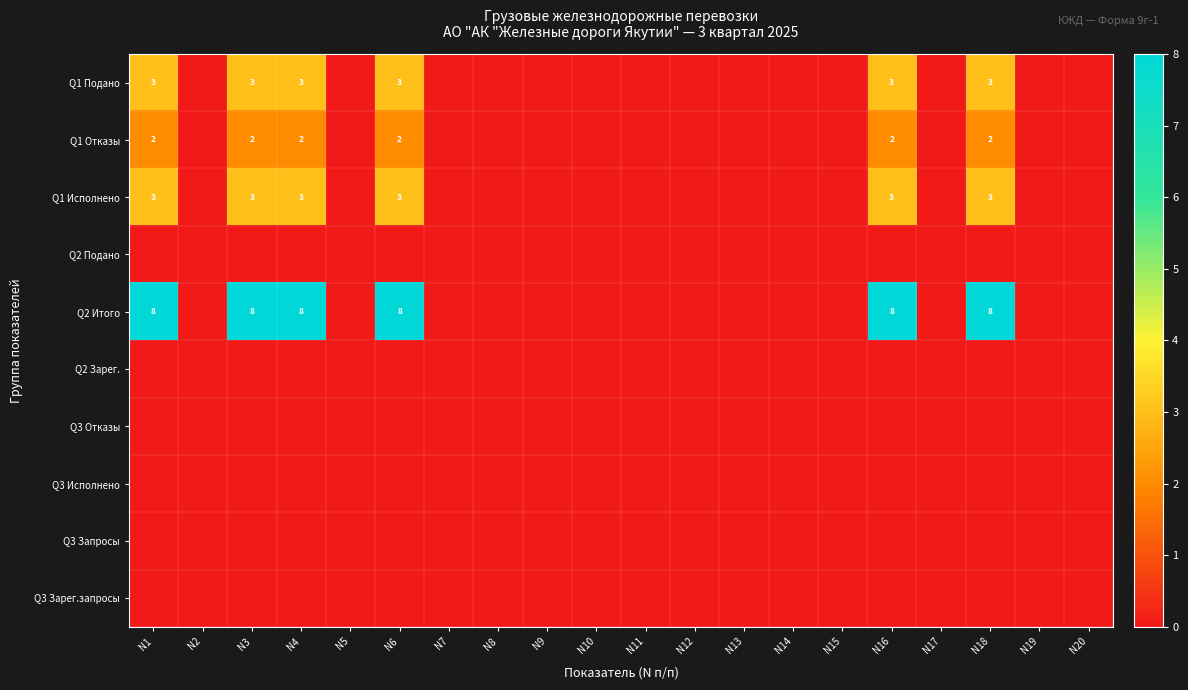

What is the average value of the Q1 Подано series?

1